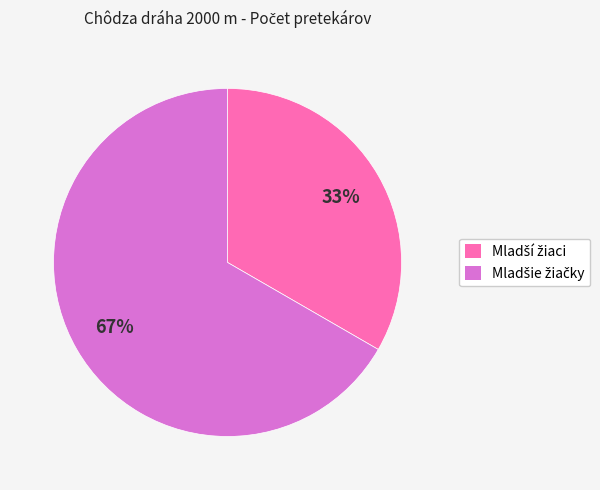

Is there any slice that represents more than half of the pie?

Yes